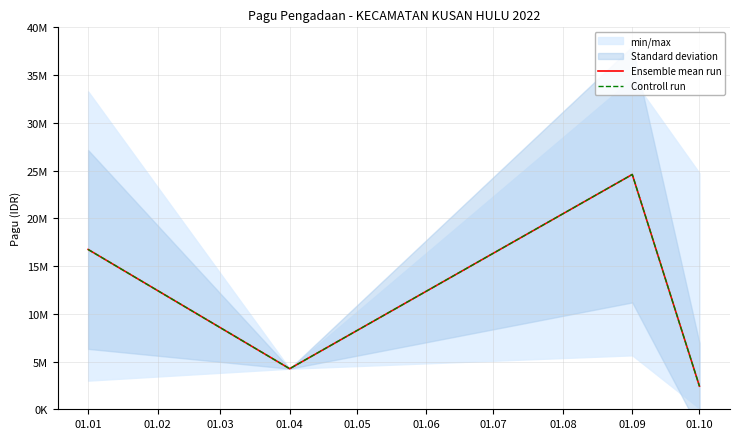

How many data points in Ensemble mean run are less than 16742470?

2